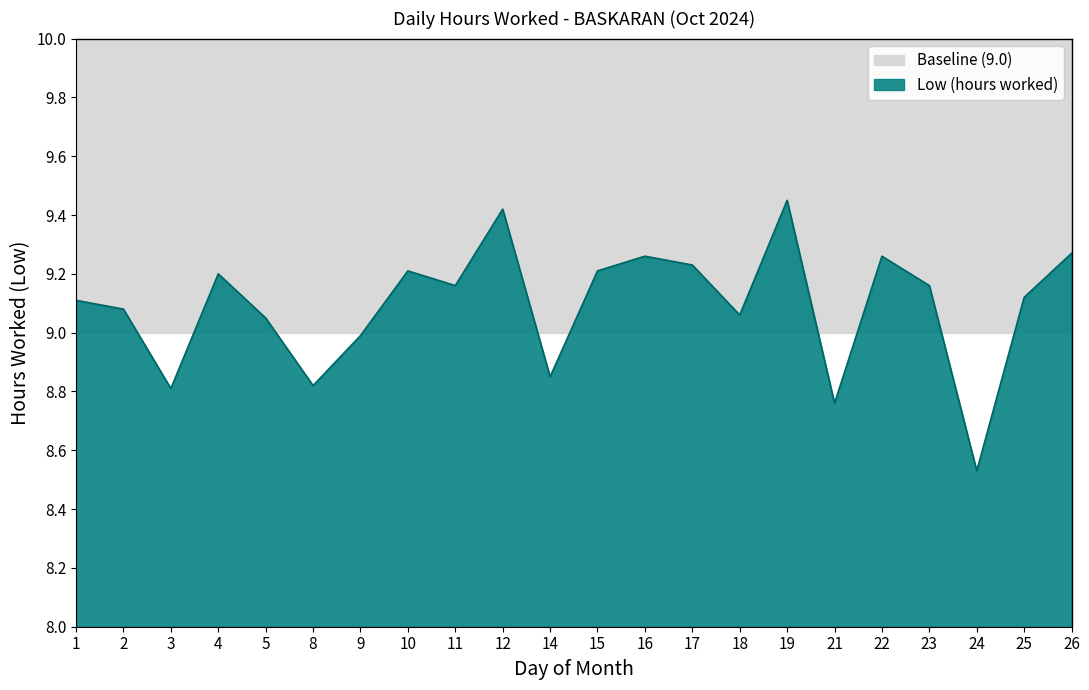

What is the average value?

9.1